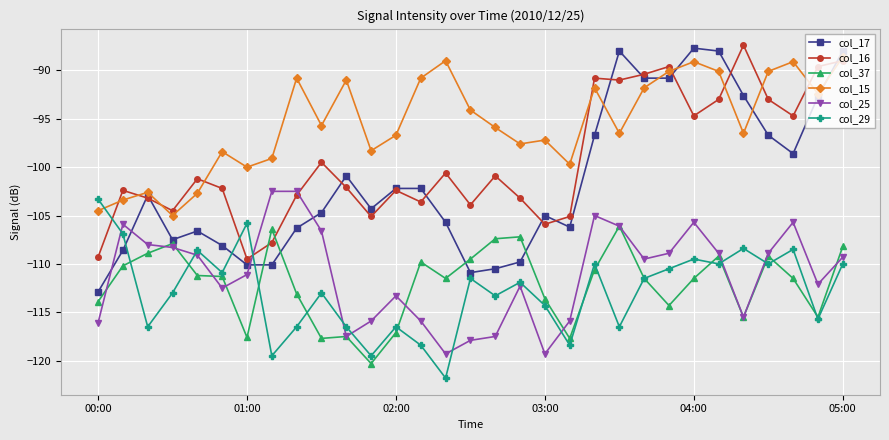

What is the difference between the maximum and minimum values in the col_29 series?

18.5